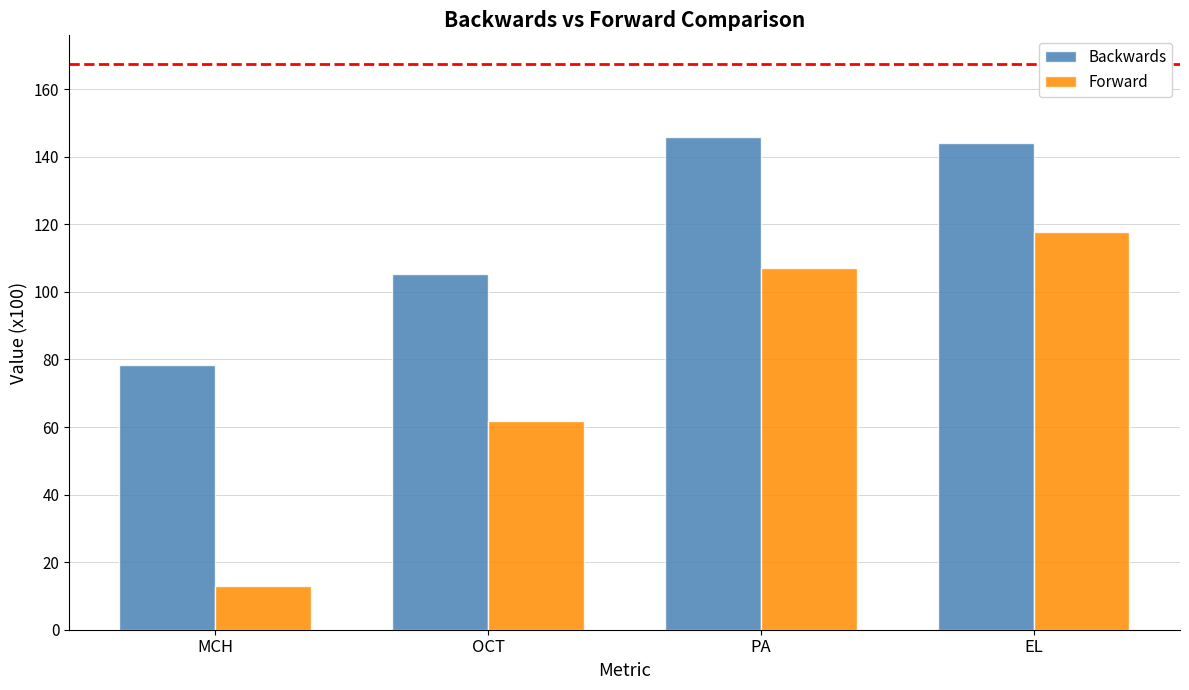

What are all the series names shown in the legend?

Backwards, Forward